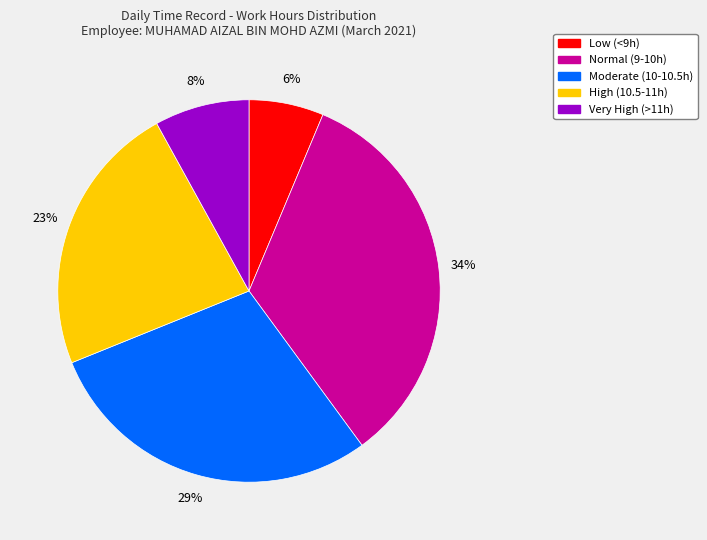

Does any single category account for the majority?

No